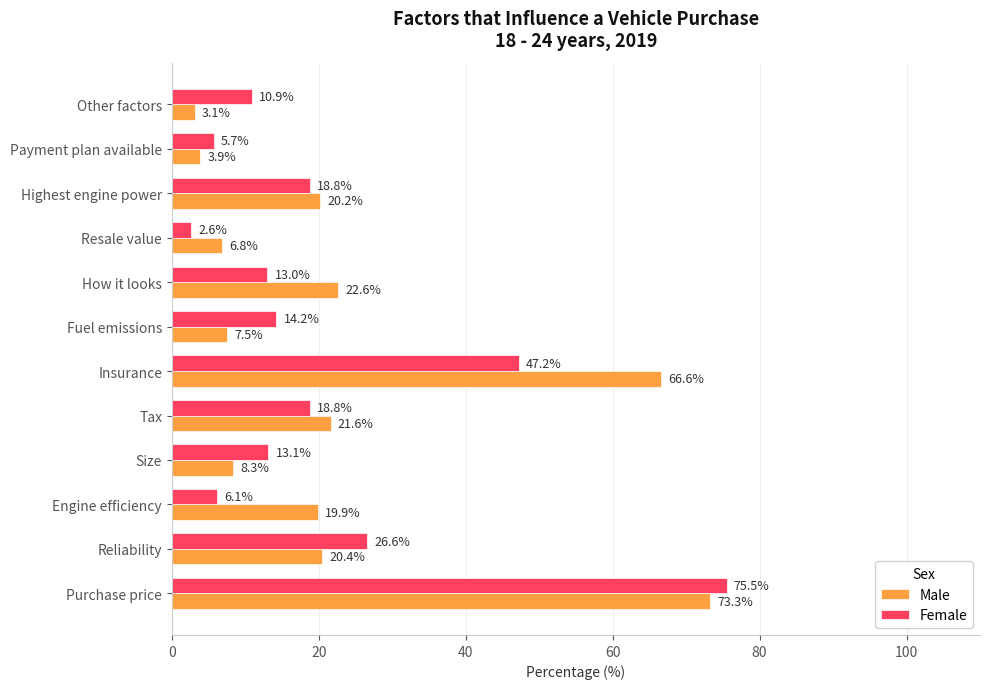

Is it true that Male equals 66.6 at Insurance?

True